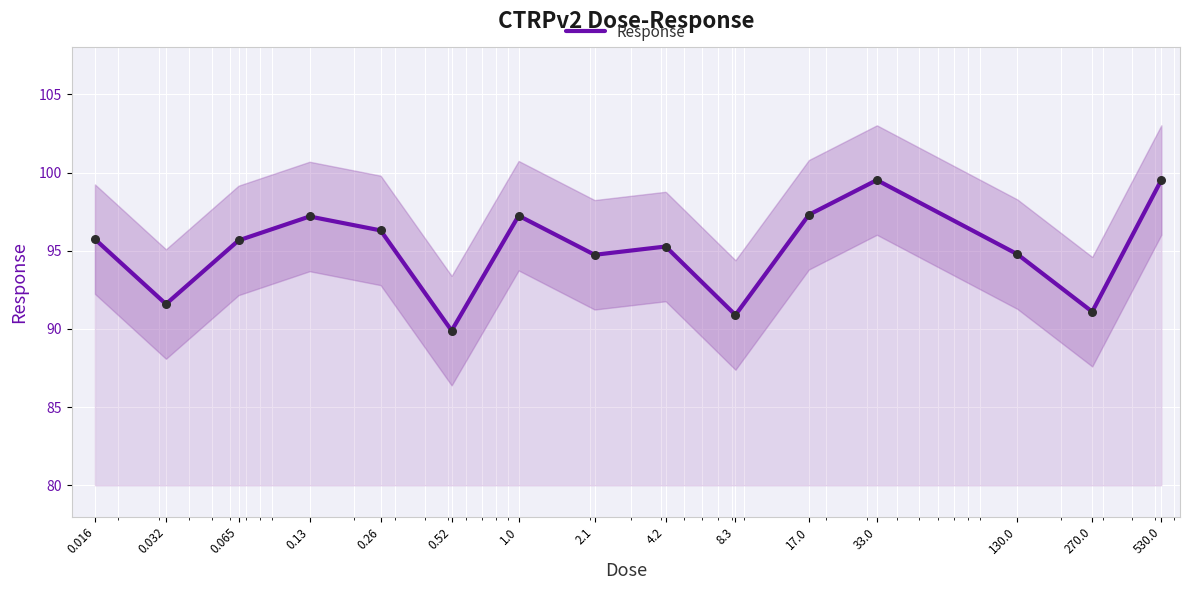

Approximately how many times larger is the value at 0.52 compared to 530.0?

0.9